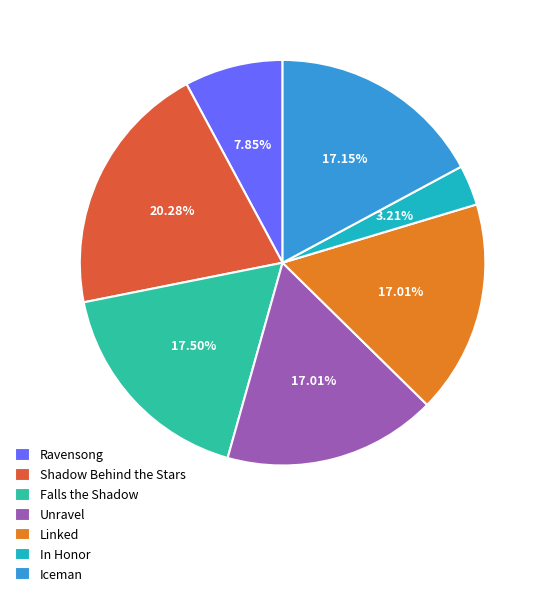

What percentage is NOT represented by In Honor?

96.8%